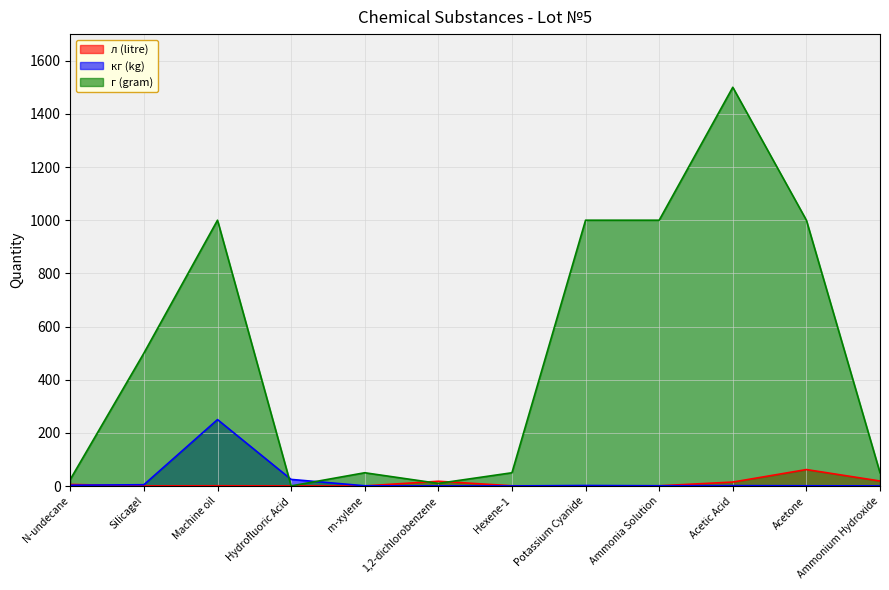

What position from the right is N-undecane?

12